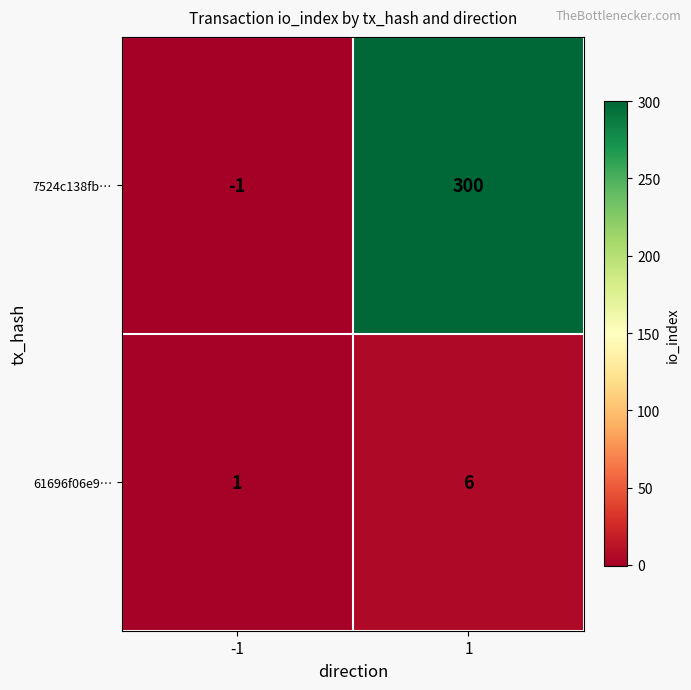

What is the greatest value displayed?

300